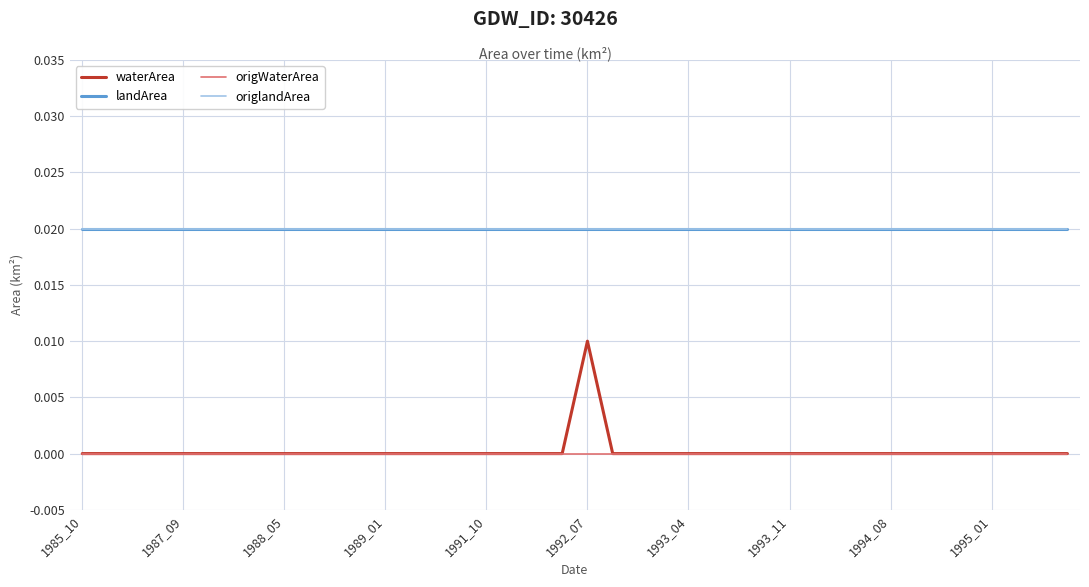

Which series has the largest total across all categories?

landArea